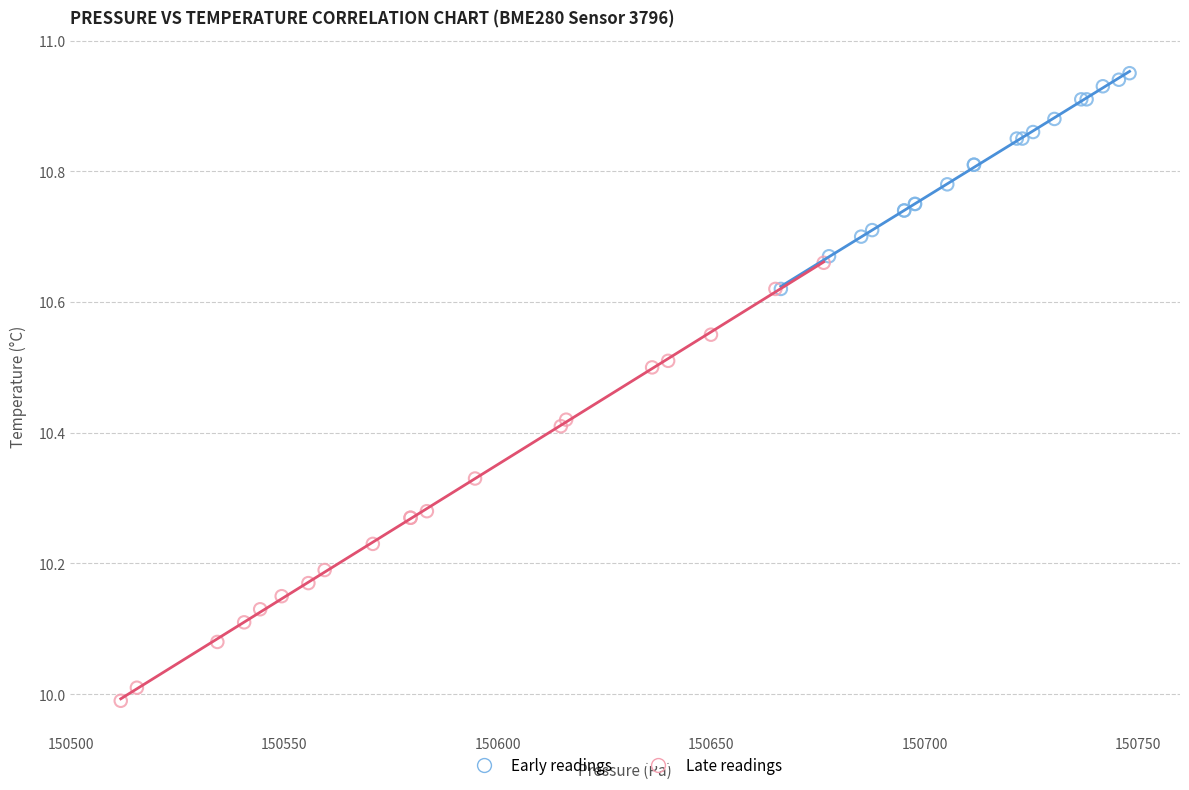

Which series reaches the minimum Y coordinate?

Late readings